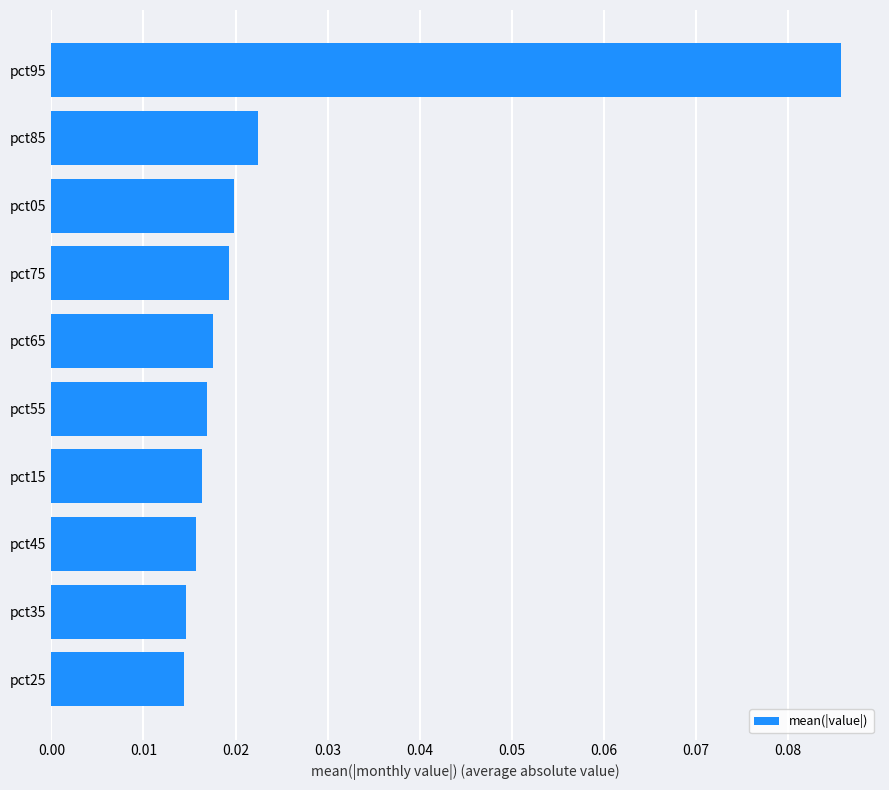

Does the chart contain stacked bars?

No